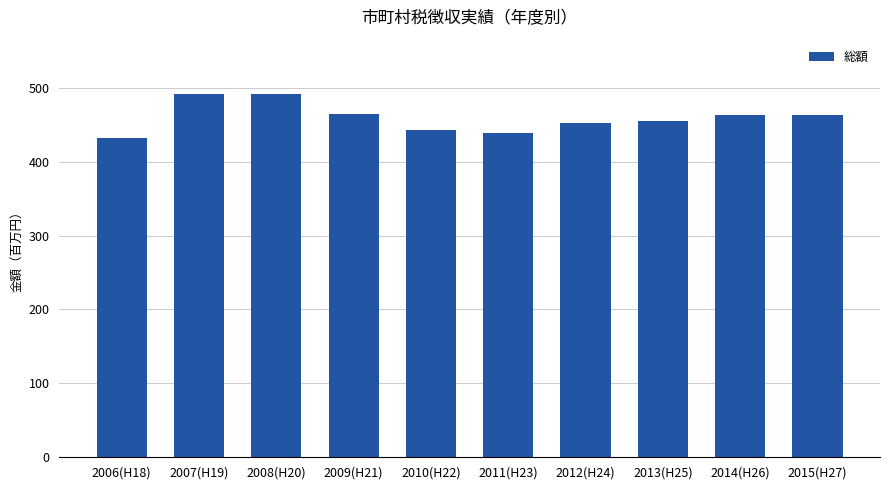

At which label does the data first exceed 463?

2007(H19)